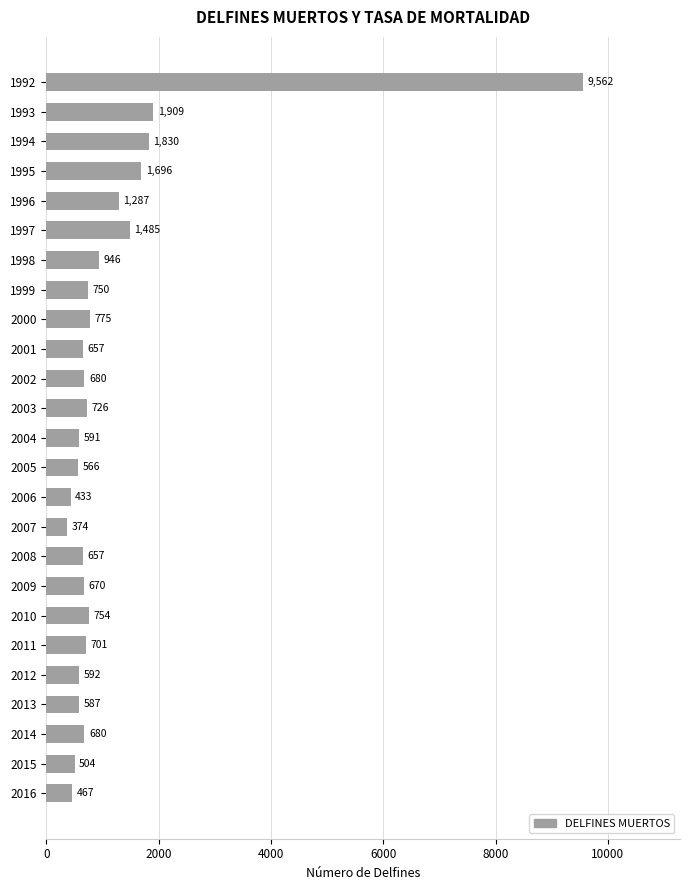

Does the chart contain stacked bars?

No